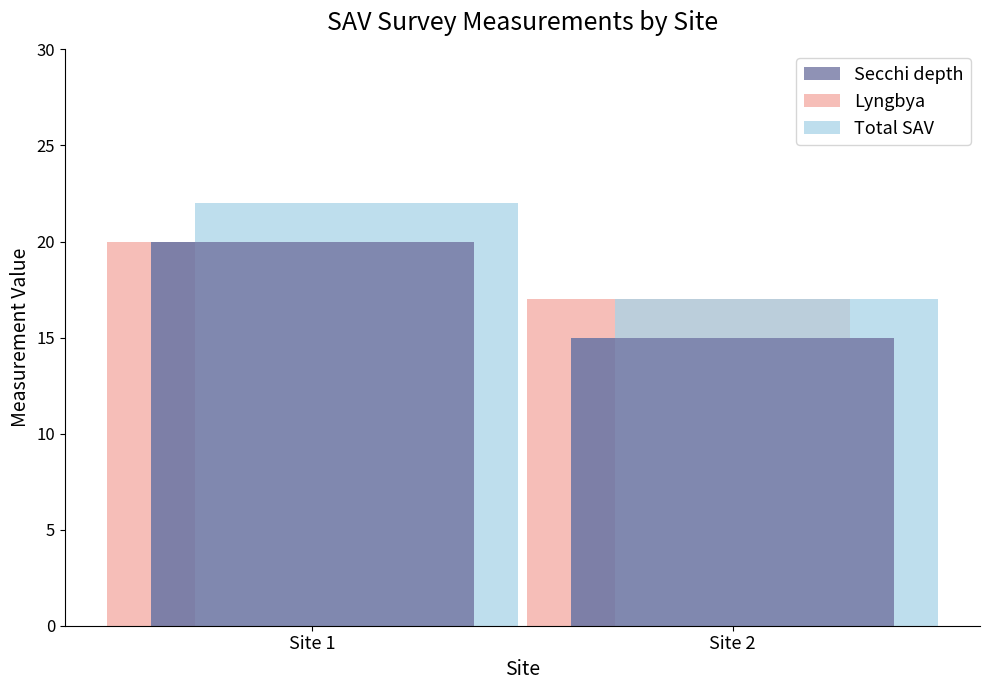

How many Secchi depth values are between 15 and 20?

2